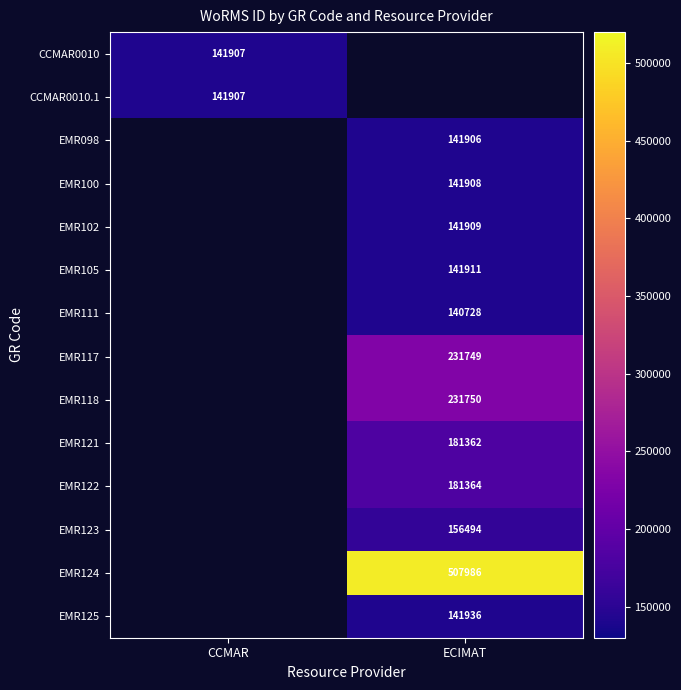

Count the number of categories in the chart.

2